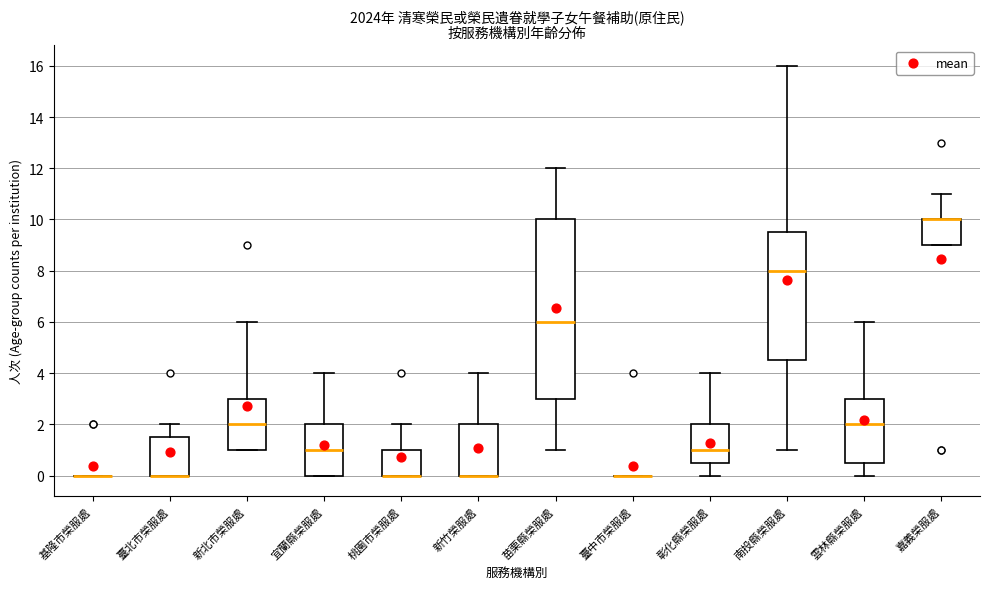

Where does the upper whisker of the box for 南投縣榮服處 end on the y-axis? The values are not printed on the chart, so give them approximately, as read against the axis.

16.0